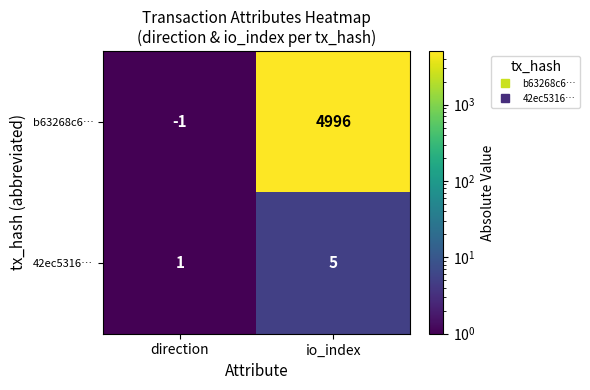

True or false: b63268c6… has a value of -1 at direction.

True